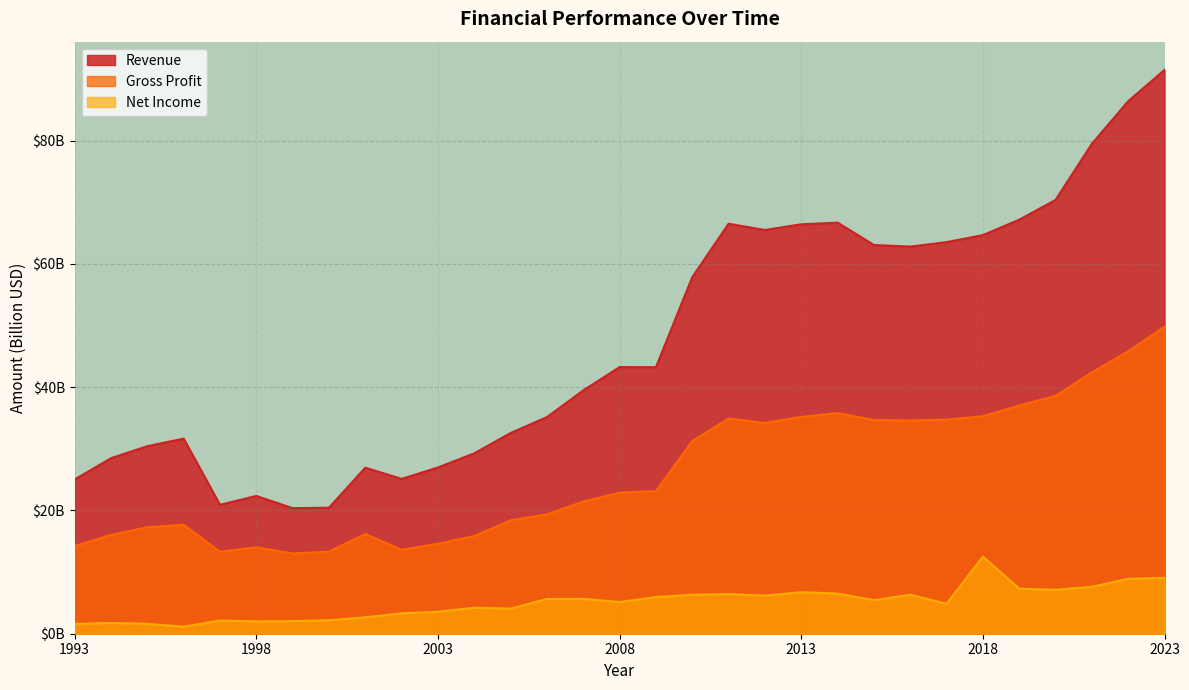

Which series has the widest spread of values?

Revenue